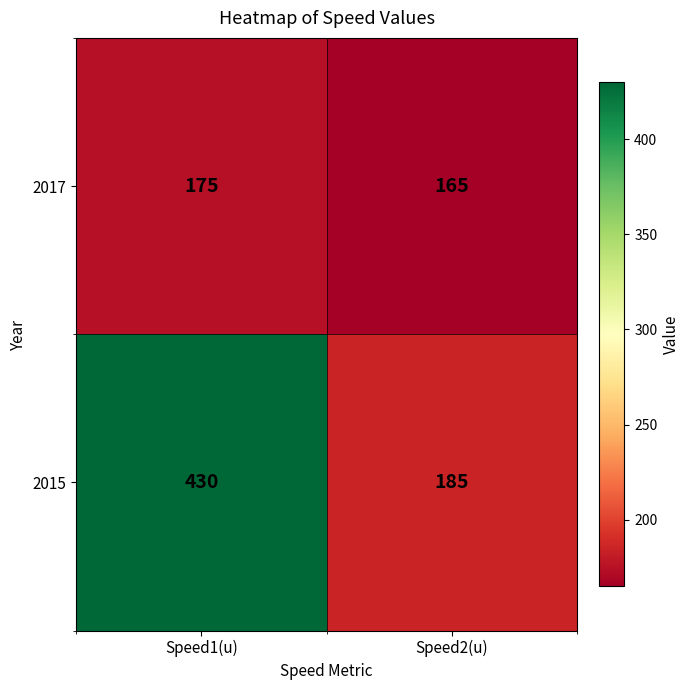

Reading right to left, what are all the values shown in this chart?

2017: 165	175
2015: 185	430